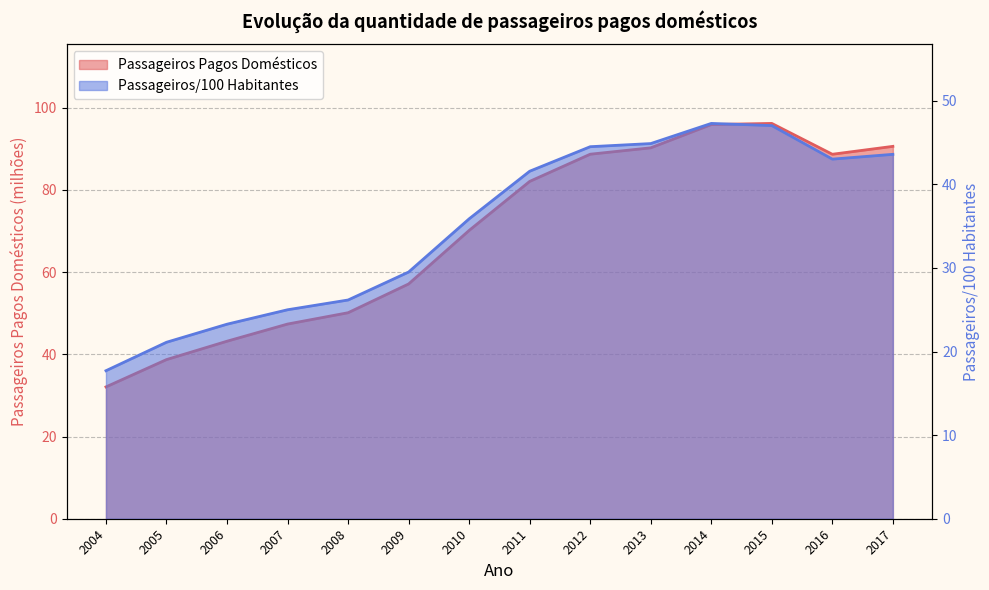

Where is the first local minimum for Passageiros/100 Habitantes?

2016